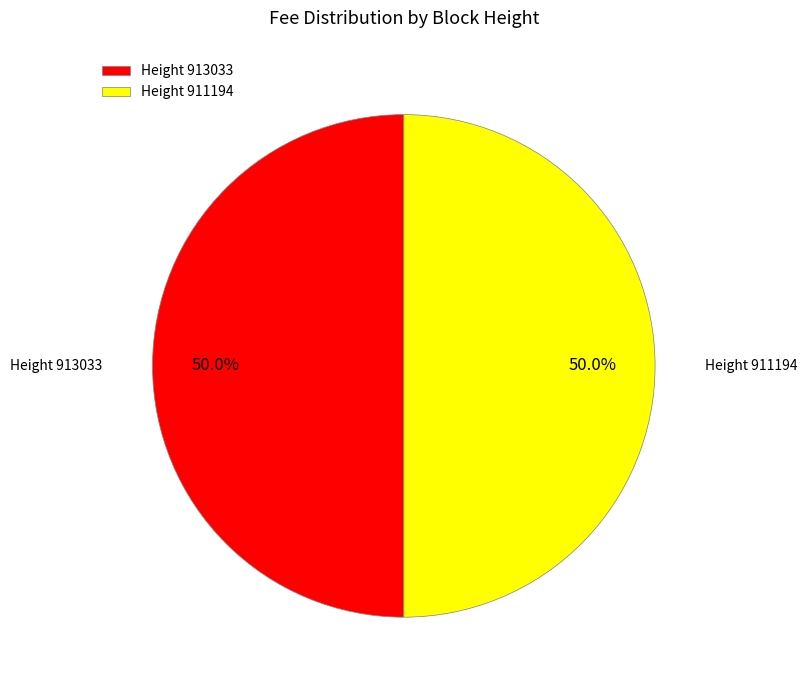

What percentage is NOT represented by Height 913033?

50.0%